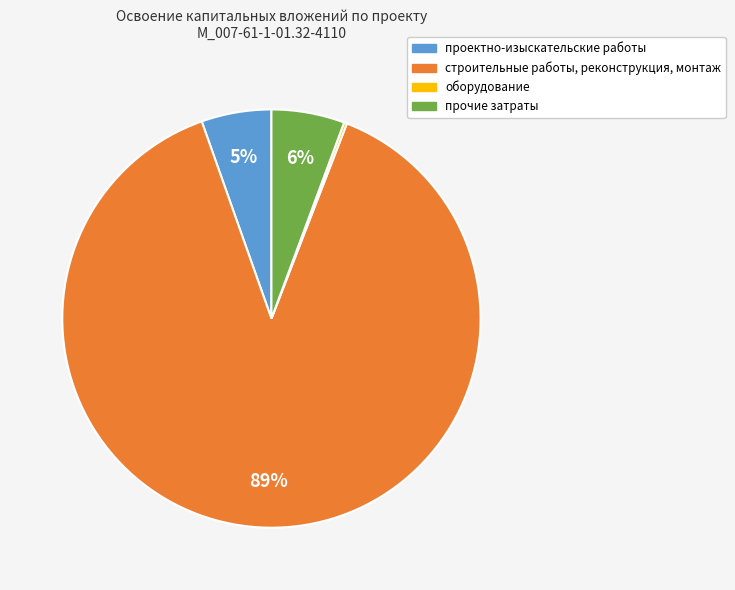

Which slice is the largest?

строительные работы, реконструкция, монтаж